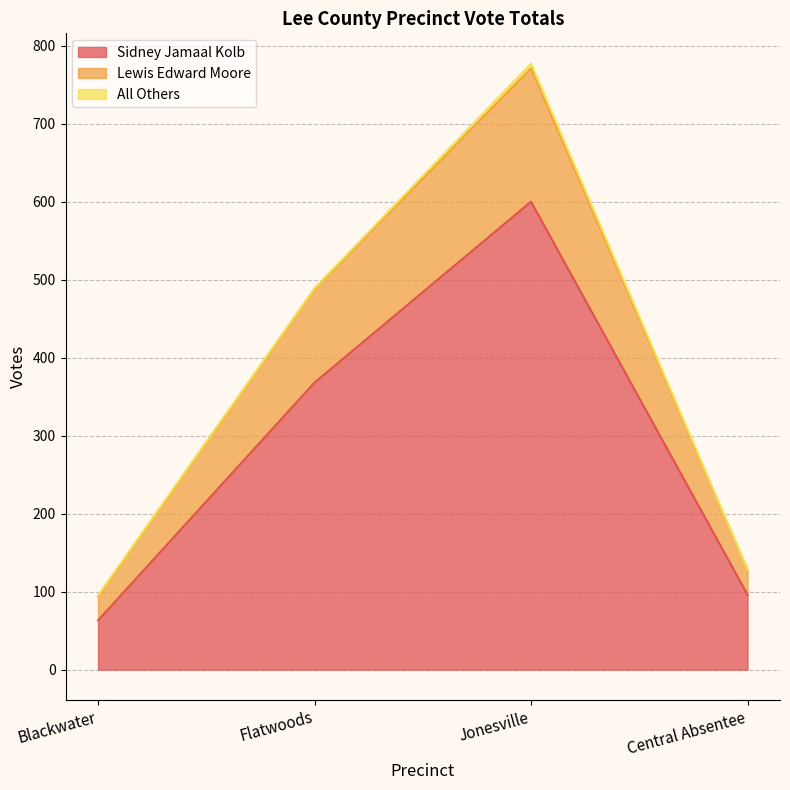

The Sidney Jamaal Kolb series shows 1013 at Jonesville. True or false?

False